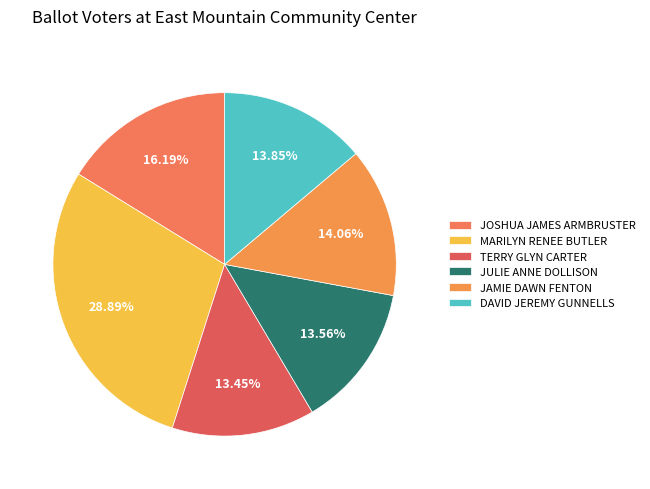

True or false: DAVID JEREMY GUNNELLS accounts for 5% of the total.

False